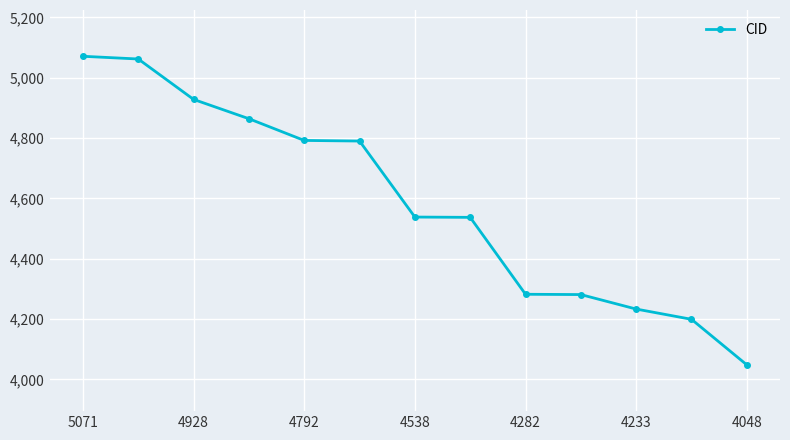

What is the maximum value shown in the chart?

5071